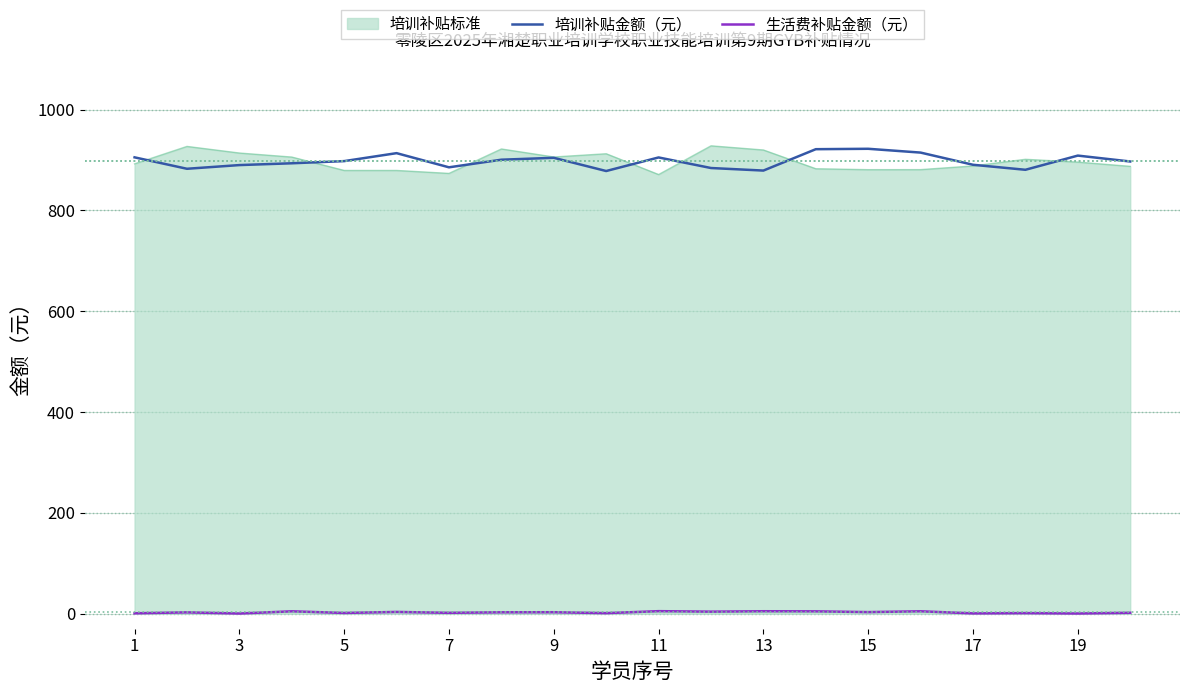

What is the lowest value of the 培训补贴金额（元） series?

878.2